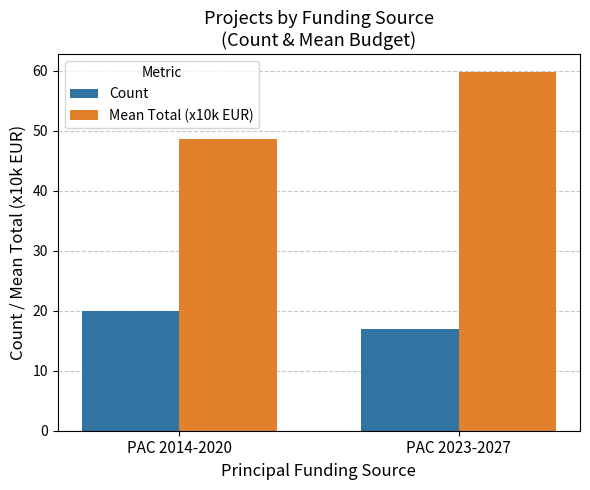

At which label does Count reach its peak?

PAC 2014-2020